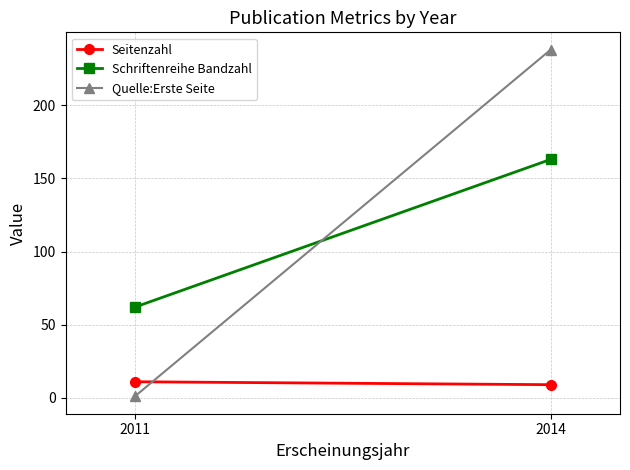

What is the spread (max minus min) of values at 2011?

61